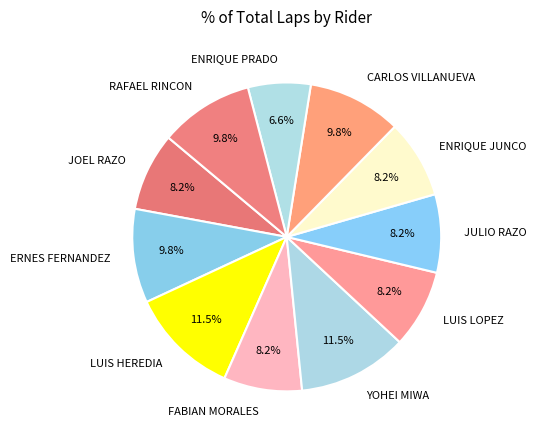

Does ERNES FERNANDEZ account for over 50% of the chart?

No